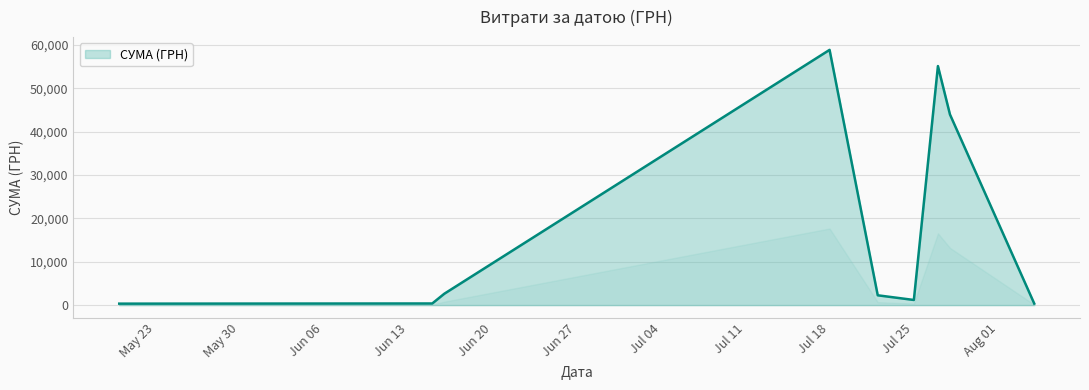

What is the difference between the maximum and minimum values?

58510.0